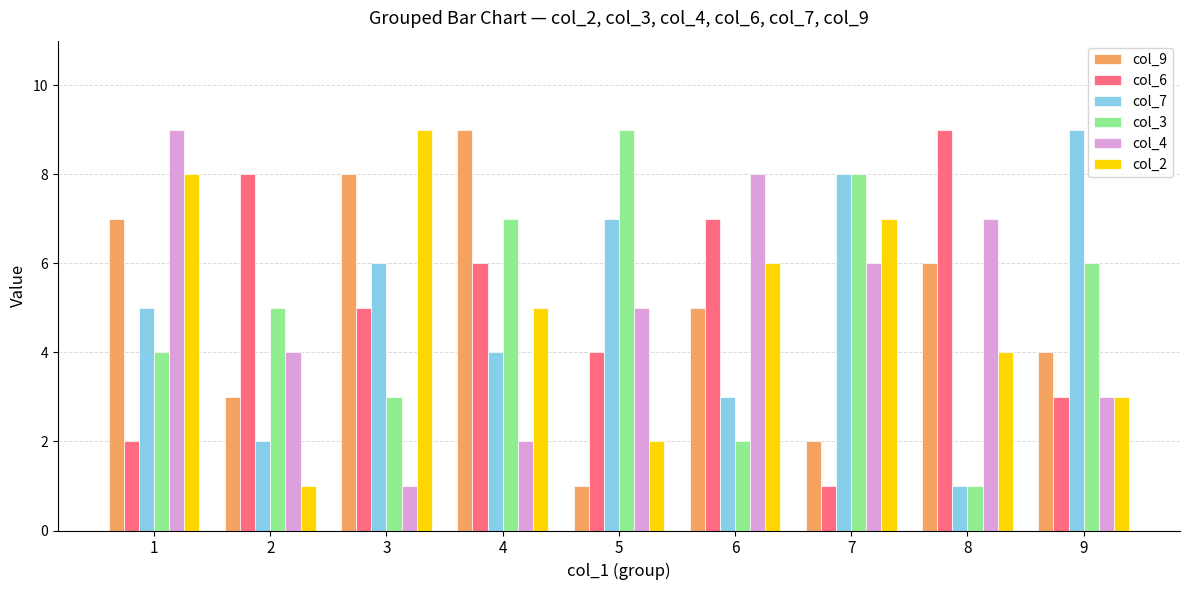

How many groups of bars are there?

9